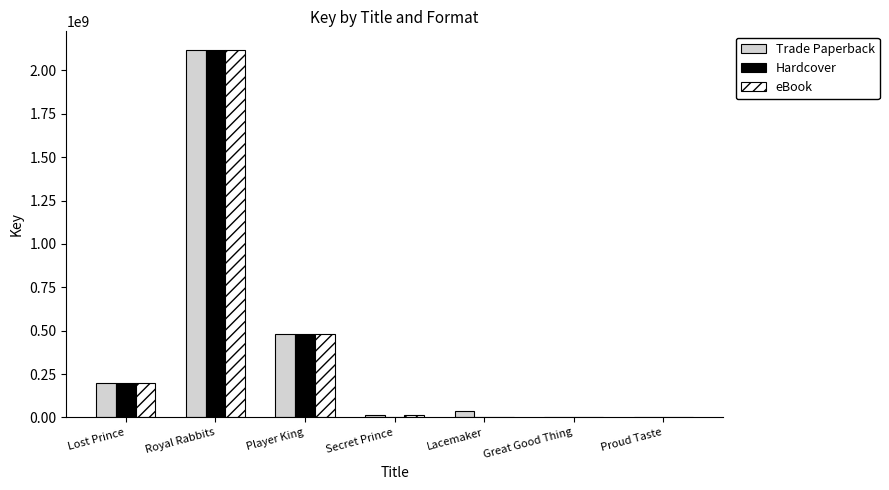

Between Royal Rabbits and Secret Prince, which series saw the biggest shift?

Hardcover